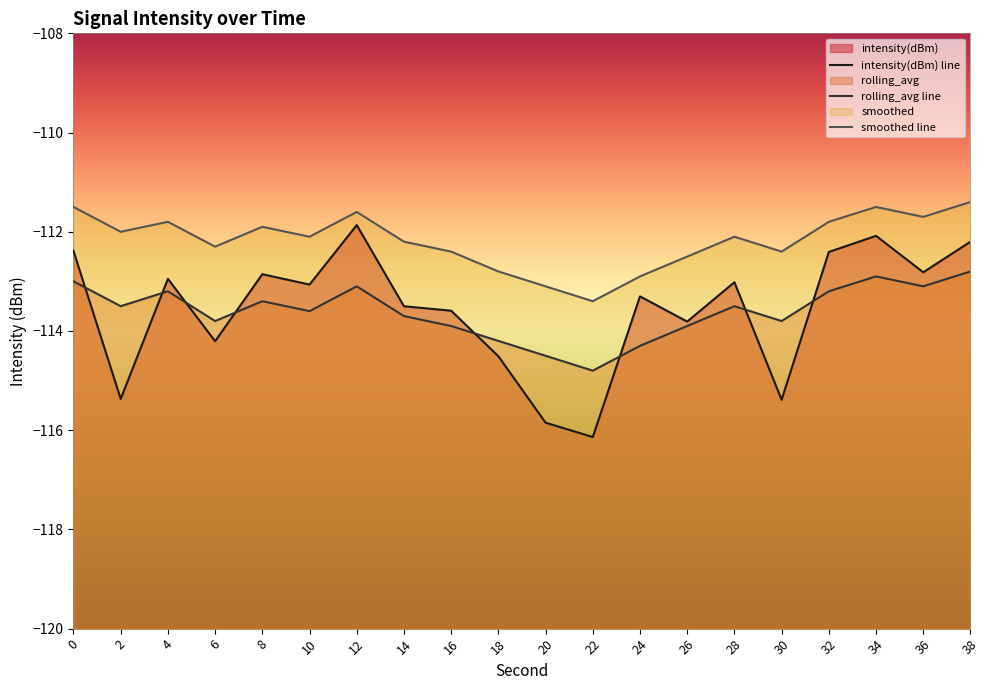

True or false: rolling_avg and smoothed cross at least once.

False